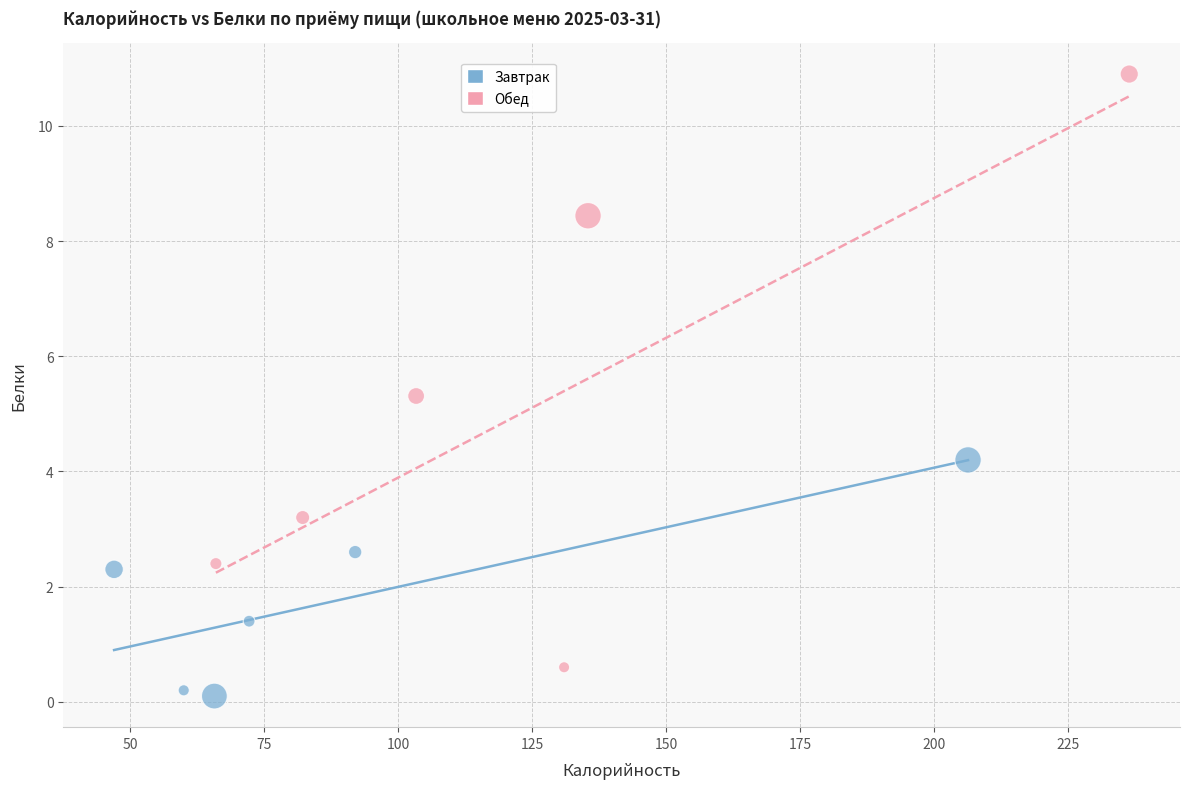

Which series has the widest spread of Y values?

Обед